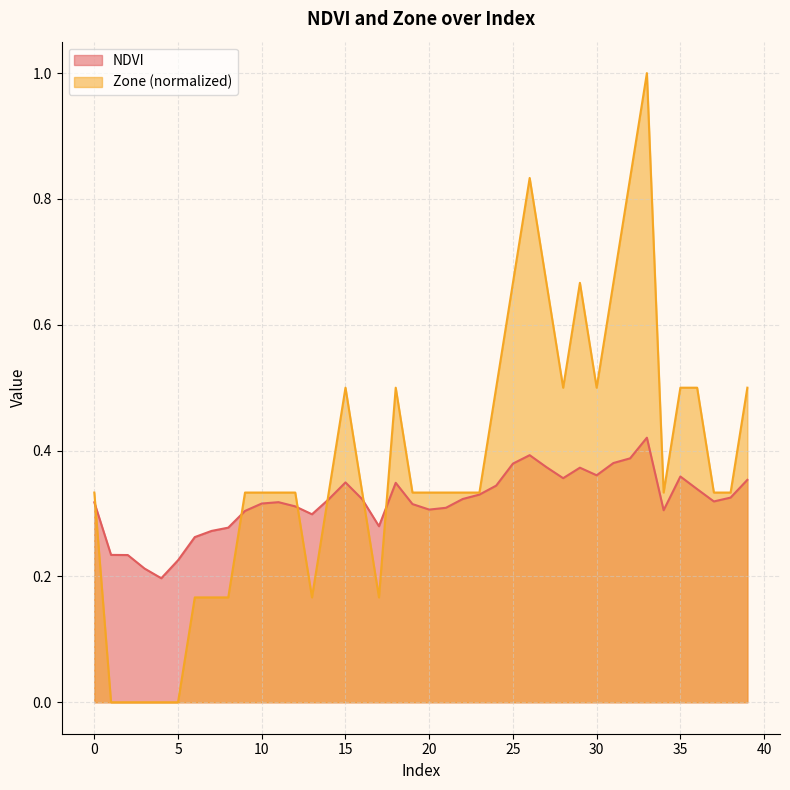

How many lines are shown in the chart?

2